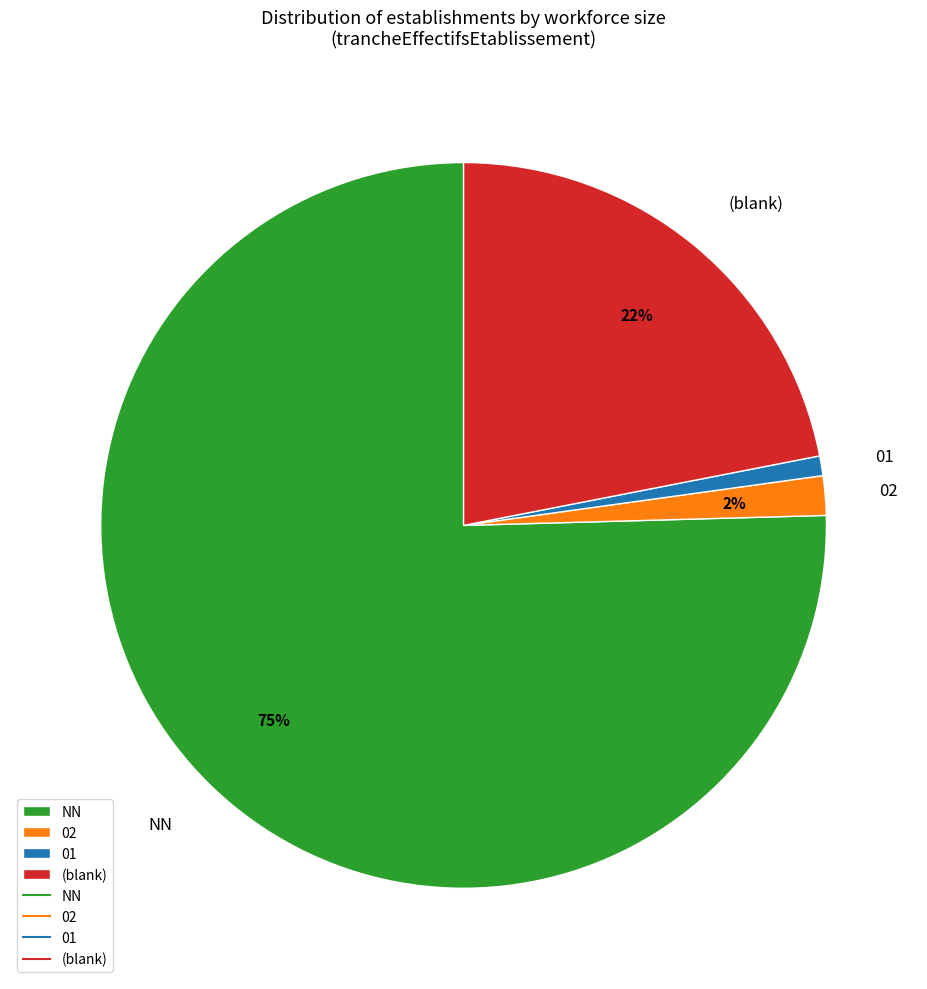

How many segments does this pie chart have?

4